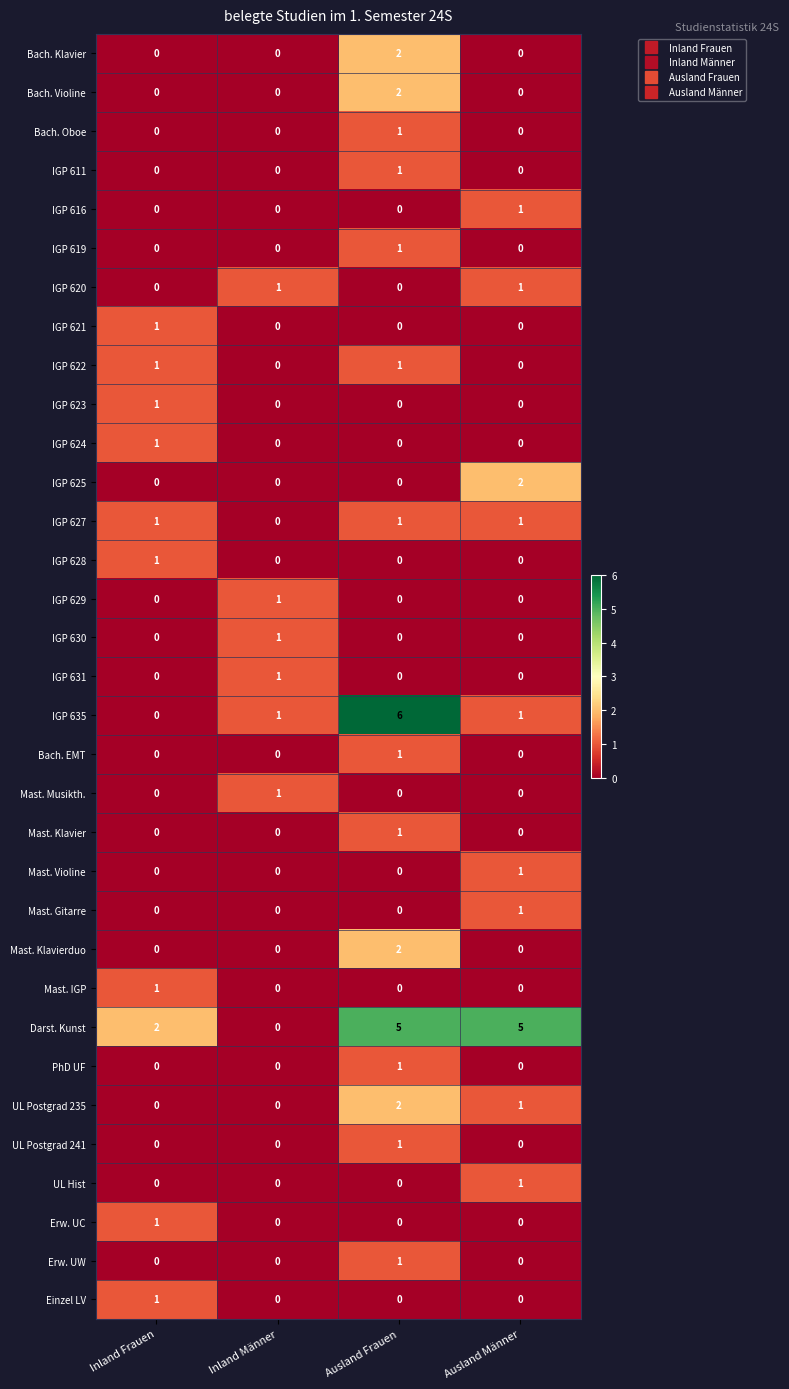

Count the UL Hist values in the range 0 to 1.

4